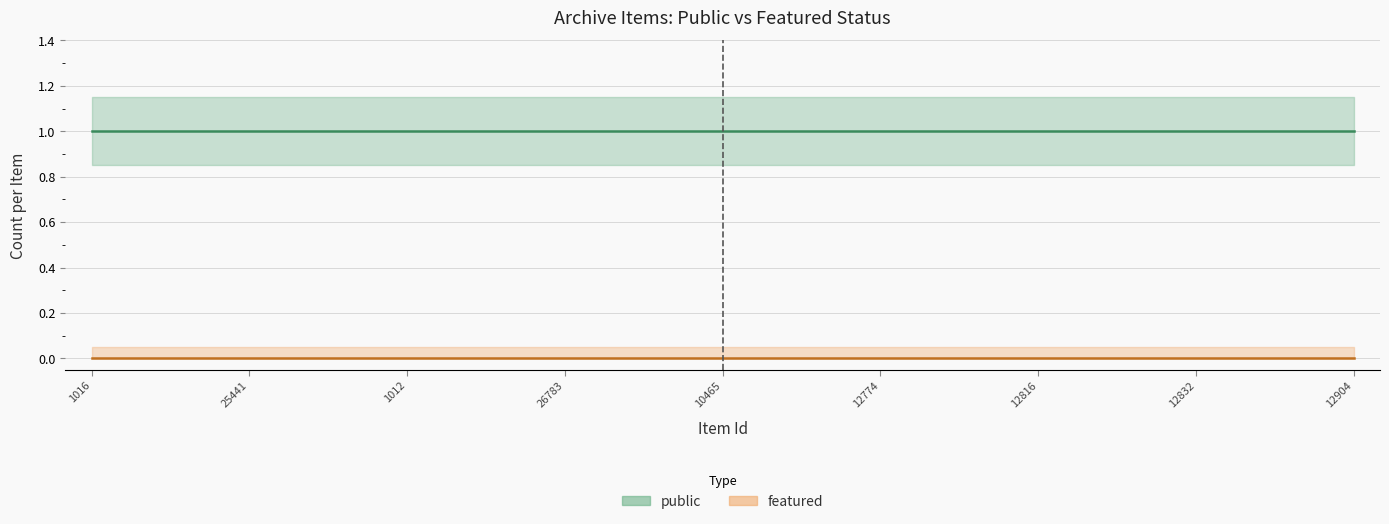

True or false: public has a value of 1 at 12779.

True